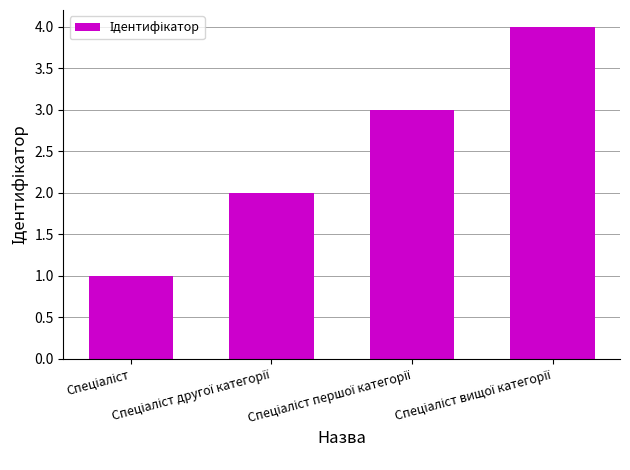

What is the maximum value shown in the chart?

4